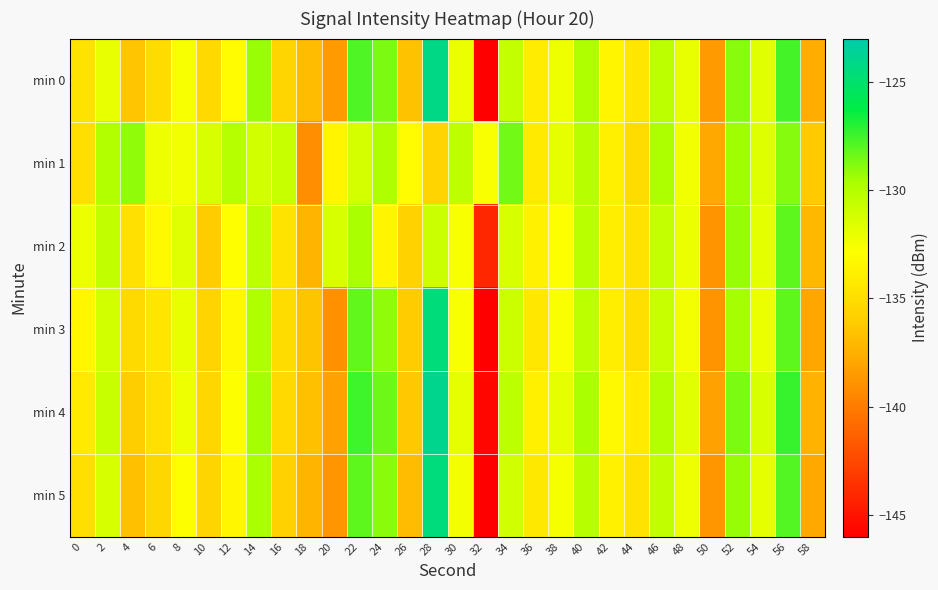

Reading right to left, list all the values displayed in this chart.

min 0: 58=-137.6	56=-127.7	54=-131.7	52=-128.9	50=-138.5	48=-132.0	46=-130.2	44=-134.5	42=-133.4	40=-129.9	38=-132.3	36=-134.1	34=-130.6	32=-145.9	30=-132.1	28=-124.2	26=-136.6	24=-128.7	22=-127.8	20=-138.5	18=-136.9	16=-135.6	14=-129.3	12=-133.1	10=-135.2	8=-132.6	6=-135.1	4=-136.4	2=-132.0	0=-134.6
min 1: 58=-136.2	56=-128.9	54=-131.6	52=-129.4	50=-137.8	48=-132.3	46=-129.7	44=-135.1	42=-133.8	40=-130.1	38=-131.9	36=-134.2	34=-128.5	32=-132.7	30=-130.4	28=-135.6	26=-133.1	24=-129.8	22=-131.2	20=-133.5	18=-139.1	16=-130.7	14=-131.1	12=-130.0	10=-131.3	8=-132.4	6=-132.2	4=-129.1	2=-129.9	0=-134.9
min 2: 58=-137.1	56=-128.1	54=-131.8	52=-129.2	50=-138.9	48=-132.1	46=-130.6	44=-134.7	42=-133.9	40=-130.2	38=-132.8	36=-133.7	34=-131.3	32=-144.1	30=-132.6	28=-130.8	26=-135.7	24=-133.5	22=-129.6	20=-131.4	18=-137.2	16=-134.6	14=-130.3	12=-132.9	10=-136.1	8=-131.7	6=-133.2	4=-134.8	2=-130.5	0=-132.1
min 3: 58=-137.9	56=-128.1	54=-132.1	52=-129.5	50=-138.9	48=-132.4	46=-130.7	44=-134.9	42=-133.9	40=-130.3	38=-132.7	36=-134.4	34=-130.9	32=-146.4	30=-132.6	28=-124.6	26=-136.1	24=-129.1	22=-128.2	20=-139.0	18=-136.5	16=-135.1	14=-129.8	12=-133.3	10=-135.6	8=-132.0	6=-134.5	4=-135.2	2=-131.1	0=-133.4
min 4: 58=-137.3	56=-127.4	54=-131.4	52=-128.7	50=-138.2	48=-131.7	46=-130.0	44=-134.2	42=-133.2	40=-129.6	38=-131.9	36=-133.8	34=-130.3	32=-145.6	30=-131.9	28=-123.9	26=-136.3	24=-128.4	22=-127.5	20=-138.2	18=-136.7	16=-135.3	14=-129.5	12=-132.8	10=-135.4	8=-132.2	6=-134.8	4=-136.0	2=-130.7	0=-134.2
min 5: 58=-137.8	56=-127.9	54=-131.9	52=-129.2	50=-138.7	48=-132.2	46=-130.5	44=-134.7	42=-133.7	40=-130.1	38=-132.5	36=-134.3	34=-131.0	32=-146.2	30=-132.4	28=-124.5	26=-136.9	24=-129.0	22=-128.1	20=-138.8	18=-137.2	16=-135.8	14=-129.6	12=-133.4	10=-135.5	8=-132.8	6=-135.4	4=-136.7	2=-131.3	0=-134.9